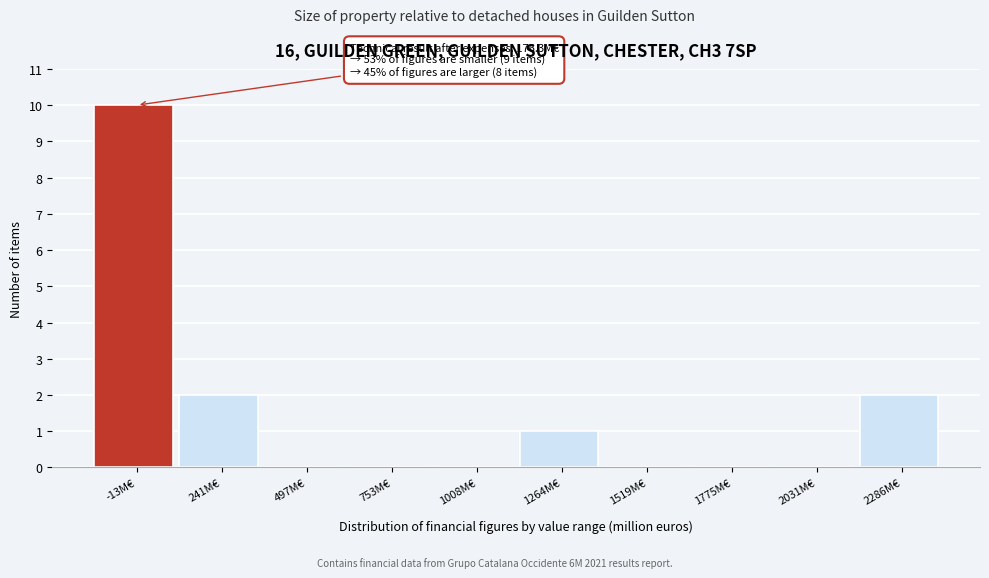

Reading left to right, list all the values displayed in this chart.

-13M€=10	241M€=2	497M€=0	753M€=0	1008M€=0	1264M€=1	1519M€=0	1775M€=0	2031M€=0	2286M€=2